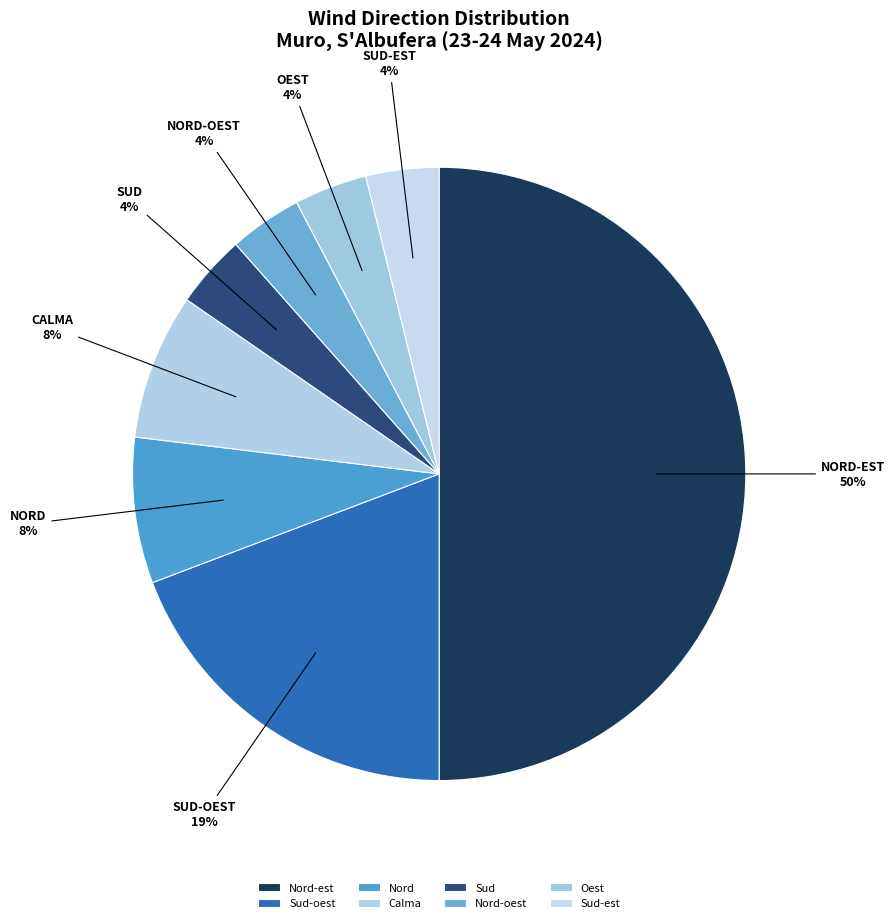

True or false: Sud accounts for 4% of the total.

True